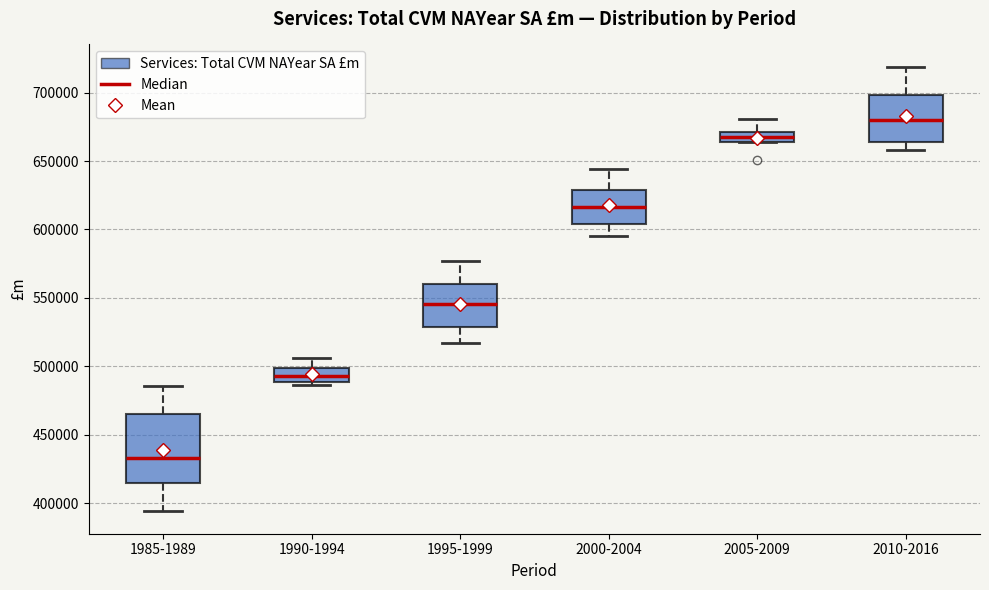

Where does the upper whisker of the box for 1990-1994 end on the y-axis? The values are not printed on the chart, so give them approximately, as read against the axis.

505000